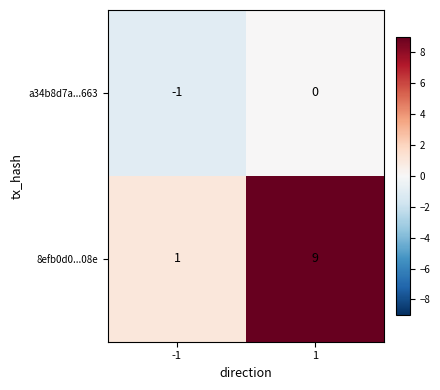

Reading left to right, list all the values displayed in this chart.

a34b8d7a...663: -1=-1	1=0
8efb0d0...08e: -1=1	1=9